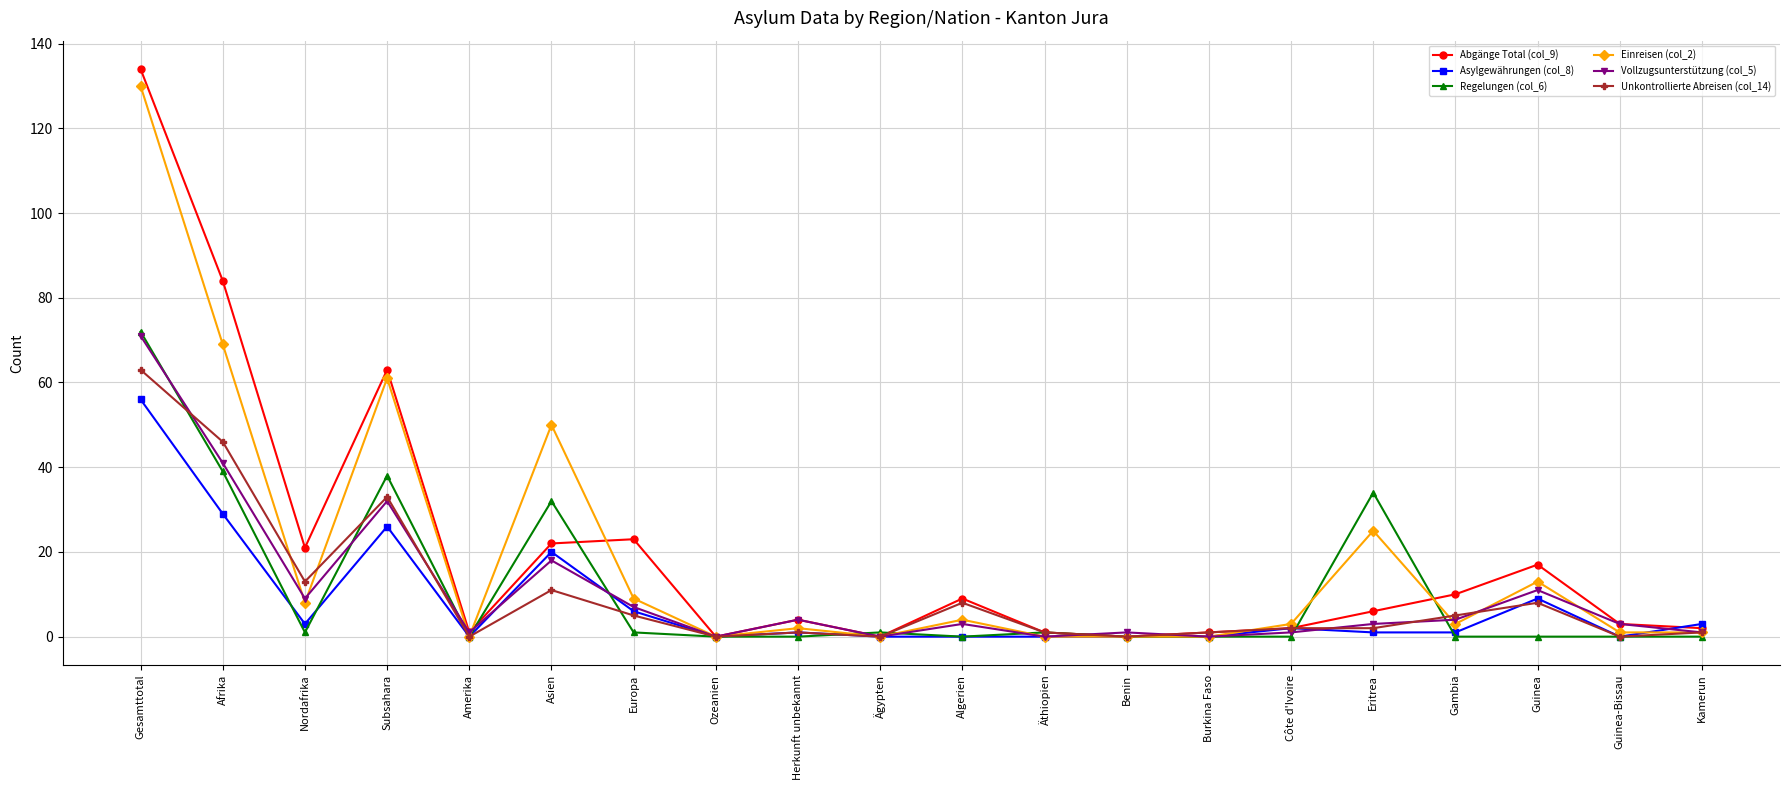

What are all the series names shown in the legend?

Abgänge Total (col_9), Asylgewährungen (col_8), Regelungen (col_6), Einreisen (col_2), Vollzugsunterstützung (col_5), Unkontrollierte Abreisen (col_14)